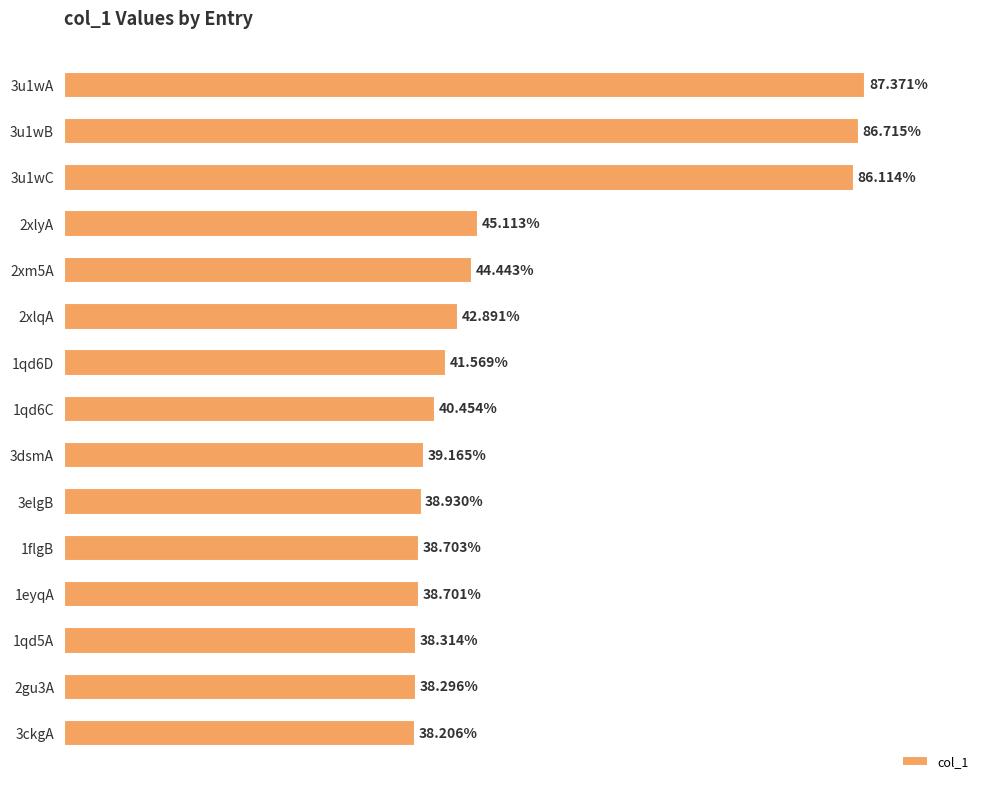

List the labels in order of value, smallest first.

3ckgA, 2gu3A, 1qd5A, 1eyqA, 1flgB, 3elgB, 3dsmA, 1qd6C, 1qd6D, 2xlqA, 2xm5A, 2xlyA, 3u1wC, 3u1wB, 3u1wA